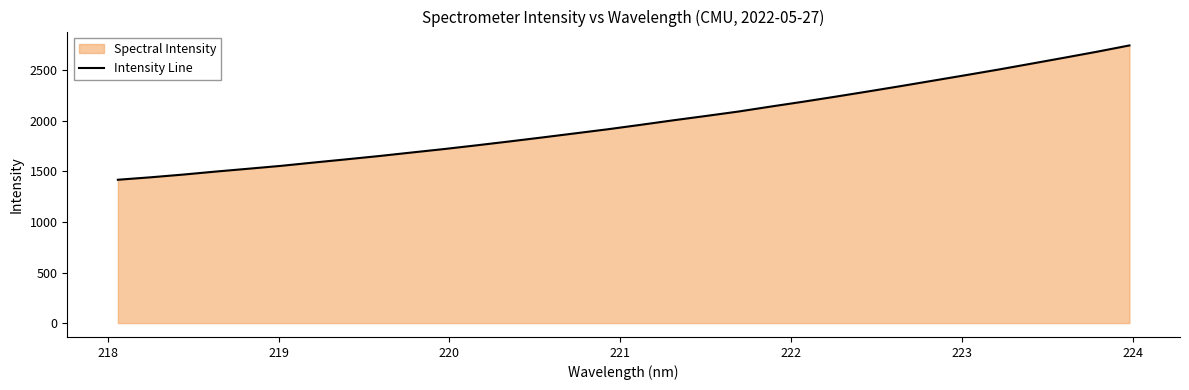

What is the greatest value displayed?

2744.2